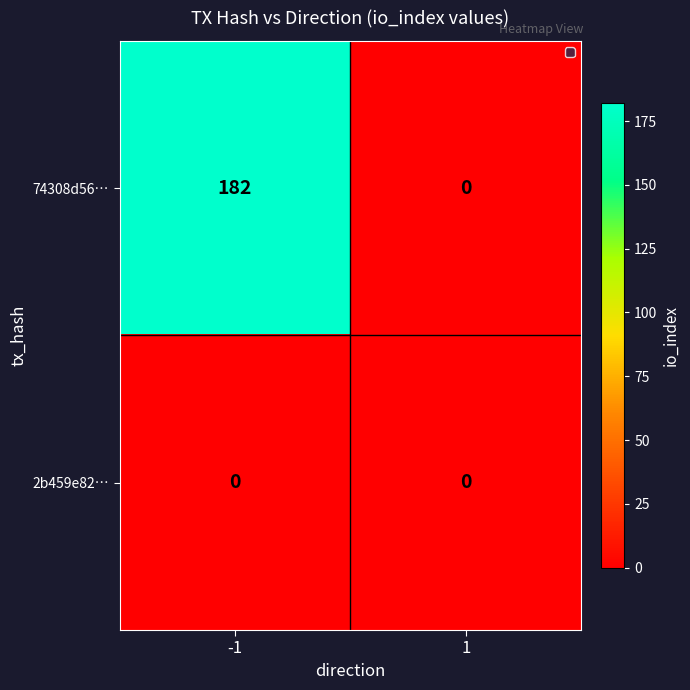

At -1, list the series in order from smallest to largest.

2b459e82…, 74308d56…